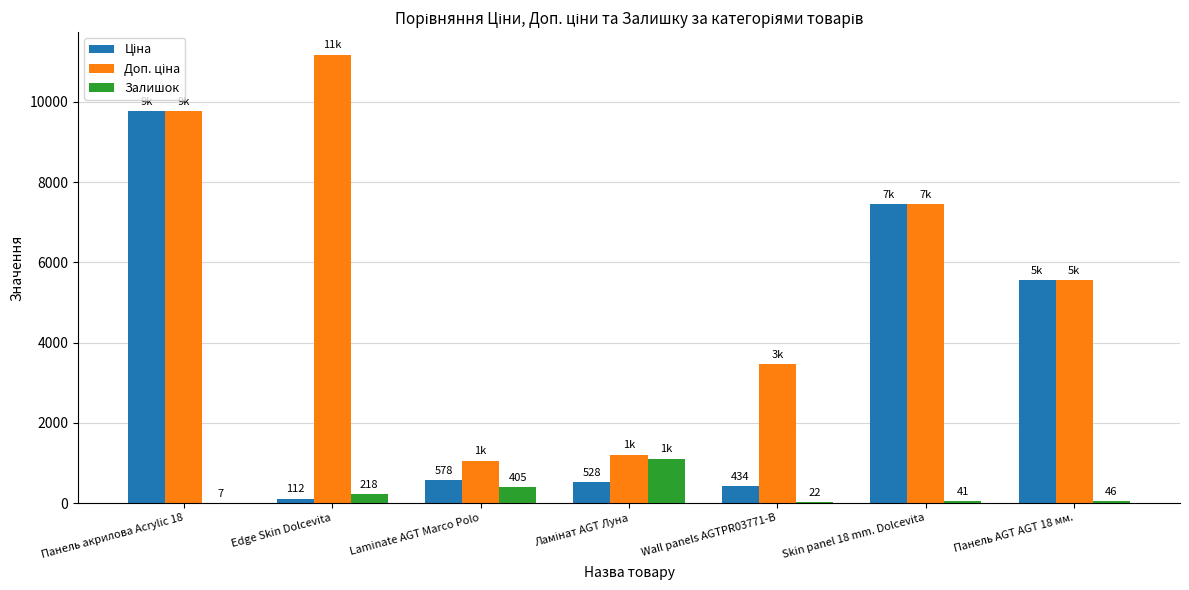

Which category has the highest value across all series?

Edge Skin Dolcevita